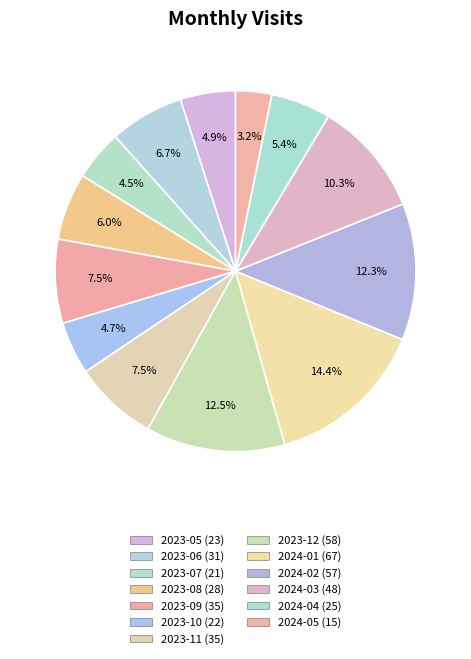

Is there a majority slice in this chart?

No